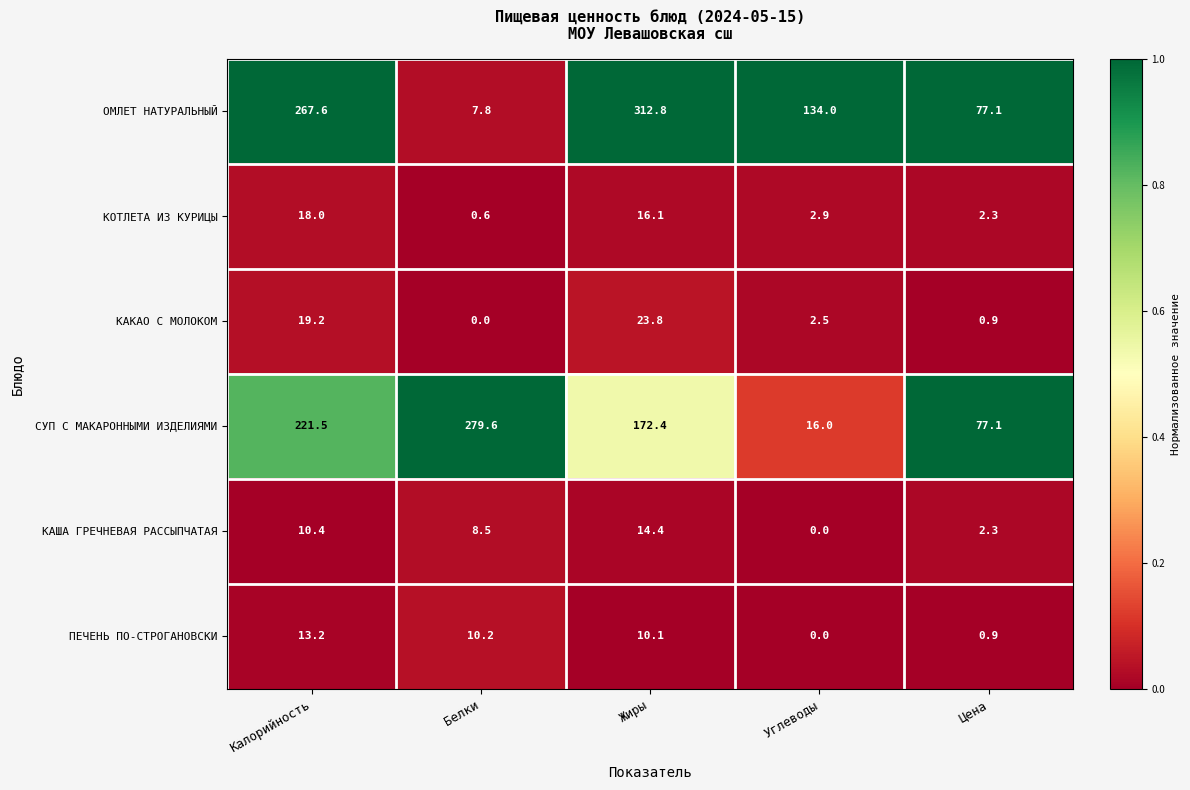

What is the difference between the ПЕЧЕНЬ ПО-СТРОГАНОВСКИ values at Углеводы and Калорийность?

13.2